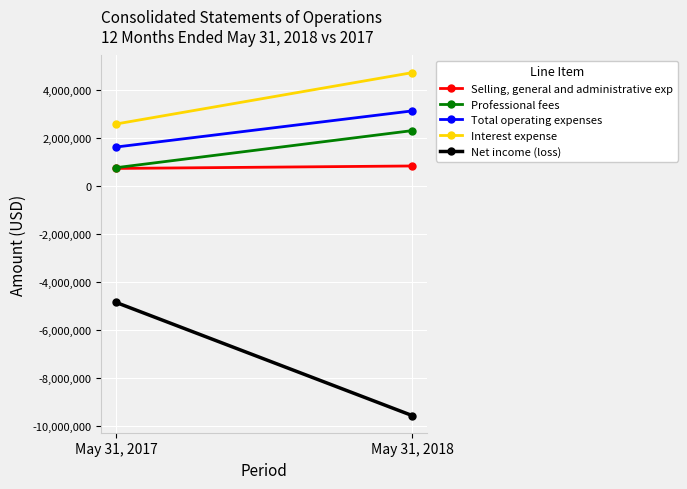

What is the spread (max minus min) of values at May 31, 2018?

14287424